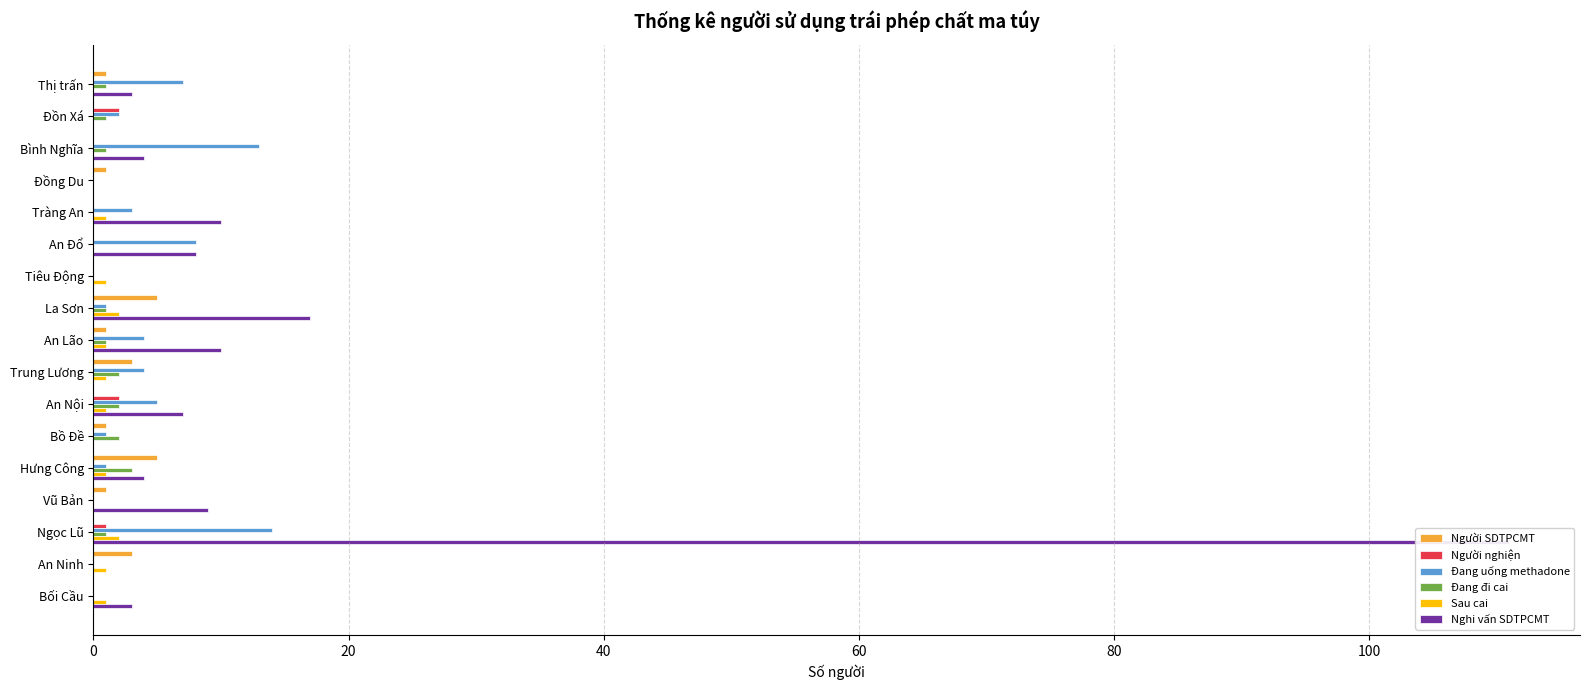

Reading right to left, what are all the values shown in this chart?

Người SDTPCMT: 0	3	0	1	5	1	0	3	1	5	0	0	0	1	0	0	1
Người nghiện: 0	0	1	0	0	0	2	0	0	0	0	0	0	0	0	2	0
Đang uống methadone: 0	0	14	0	1	1	5	4	4	1	0	8	3	0	13	2	7
Đang đi cai: 0	0	1	0	3	2	2	2	1	1	0	0	0	0	1	1	1
Sau cai: 1	1	2	0	1	0	1	1	1	2	1	0	1	0	0	0	0
Nghi vấn SDTPCMT: 3	0	111	9	4	0	7	0	10	17	0	8	10	0	4	0	3